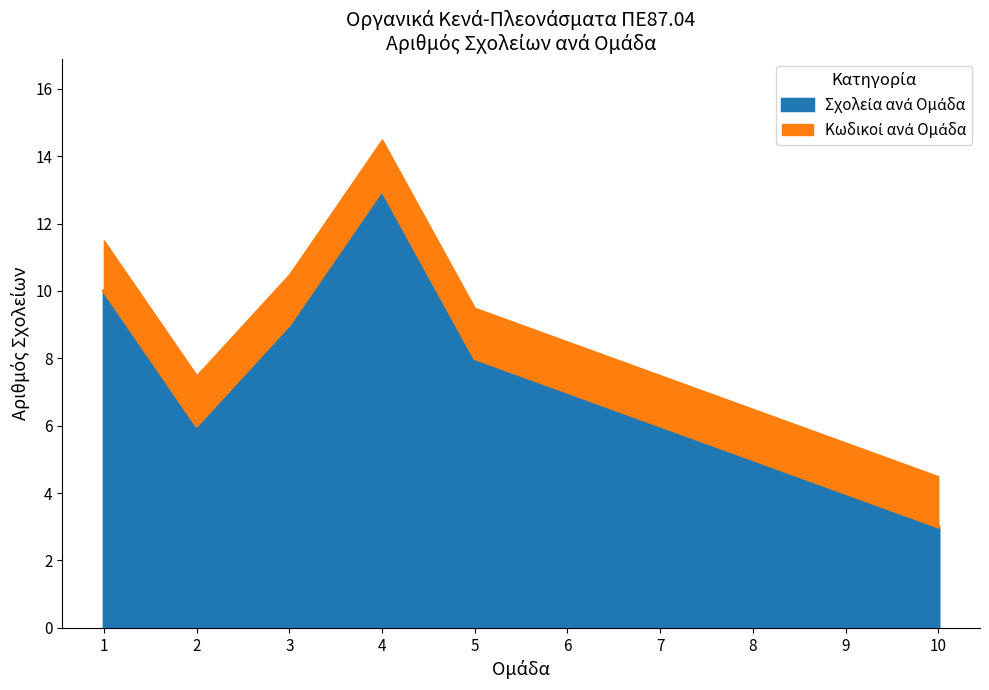

What is the greatest value displayed?

13